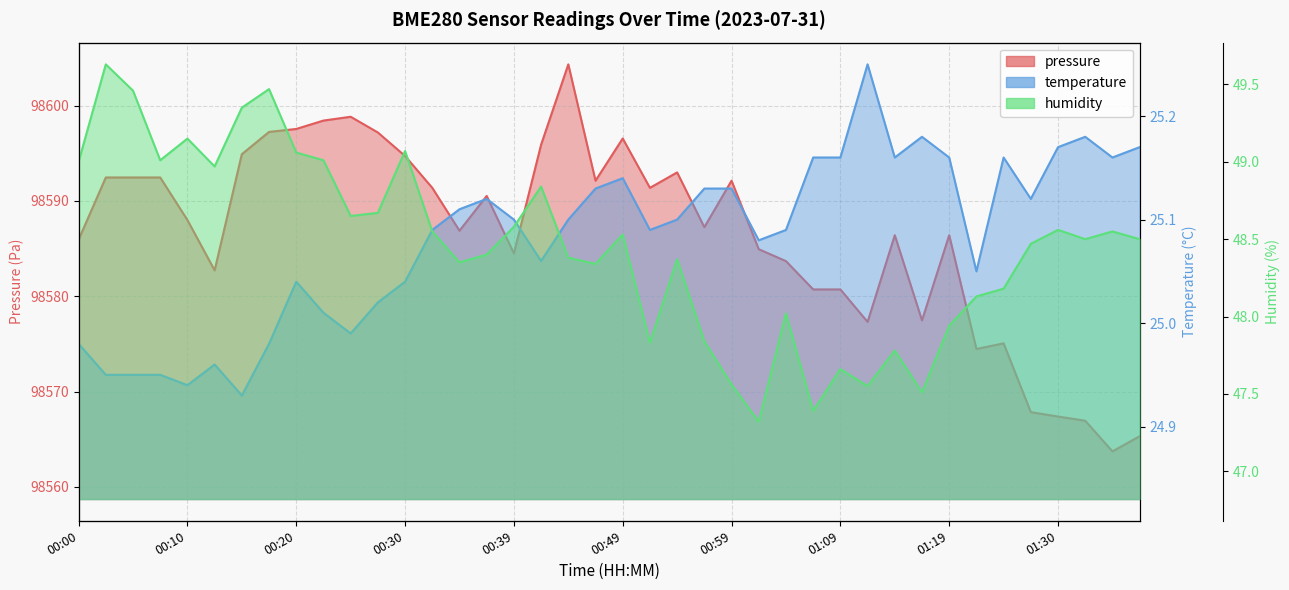

Between 01:09 and 32, which series saw the biggest shift?

pressure